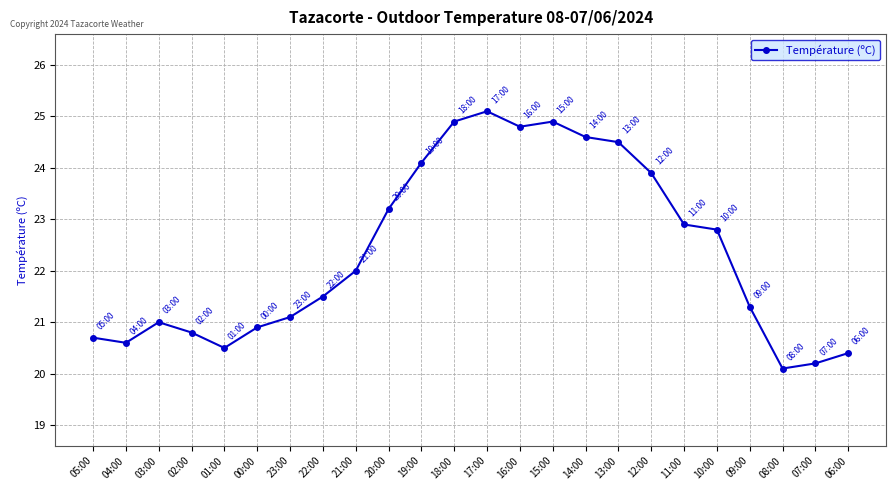

Read the value at 08:00.

20.1